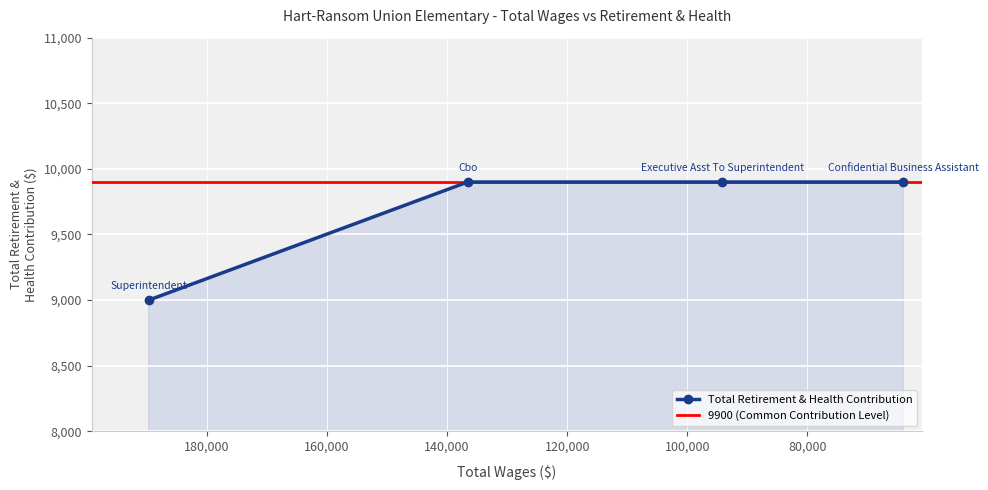

Reading left to right, transcribe all the data shown in this chart.

9000	9900	9900	9900